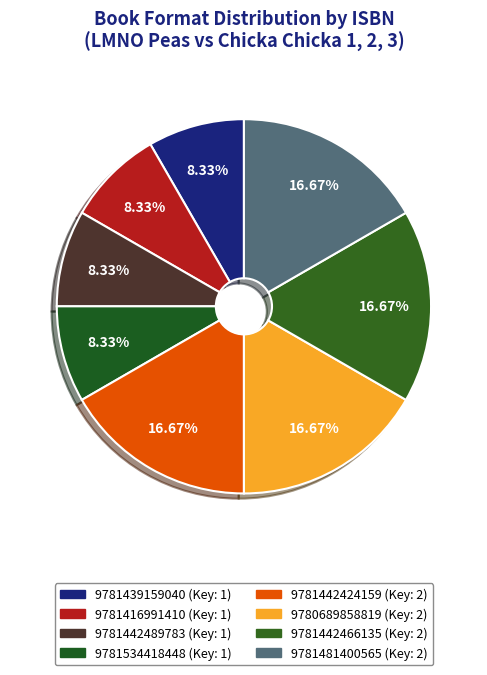

Count the number of slices in the pie.

8